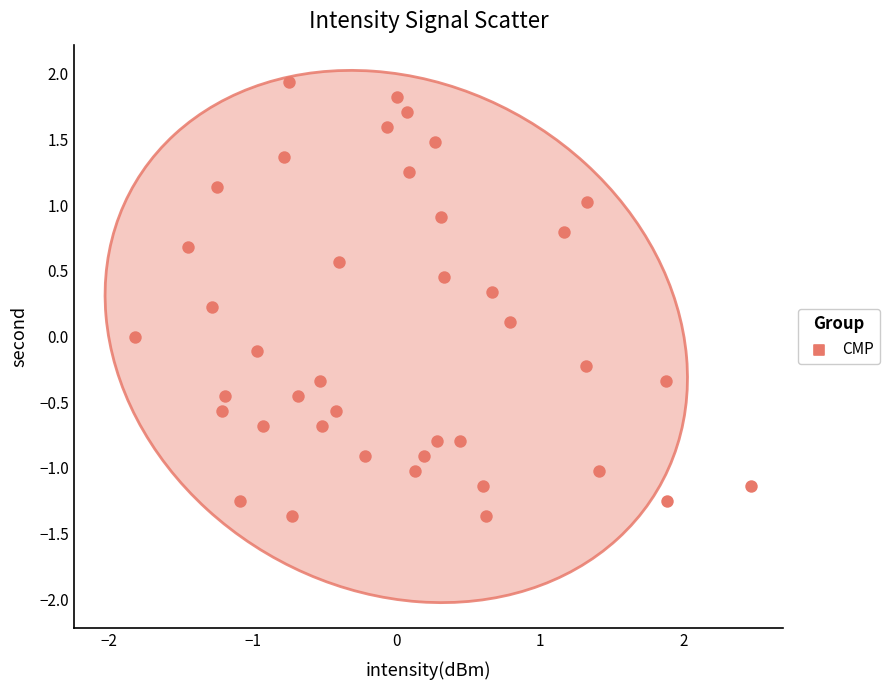

What is the range of Y values (max minus min)?

3.3